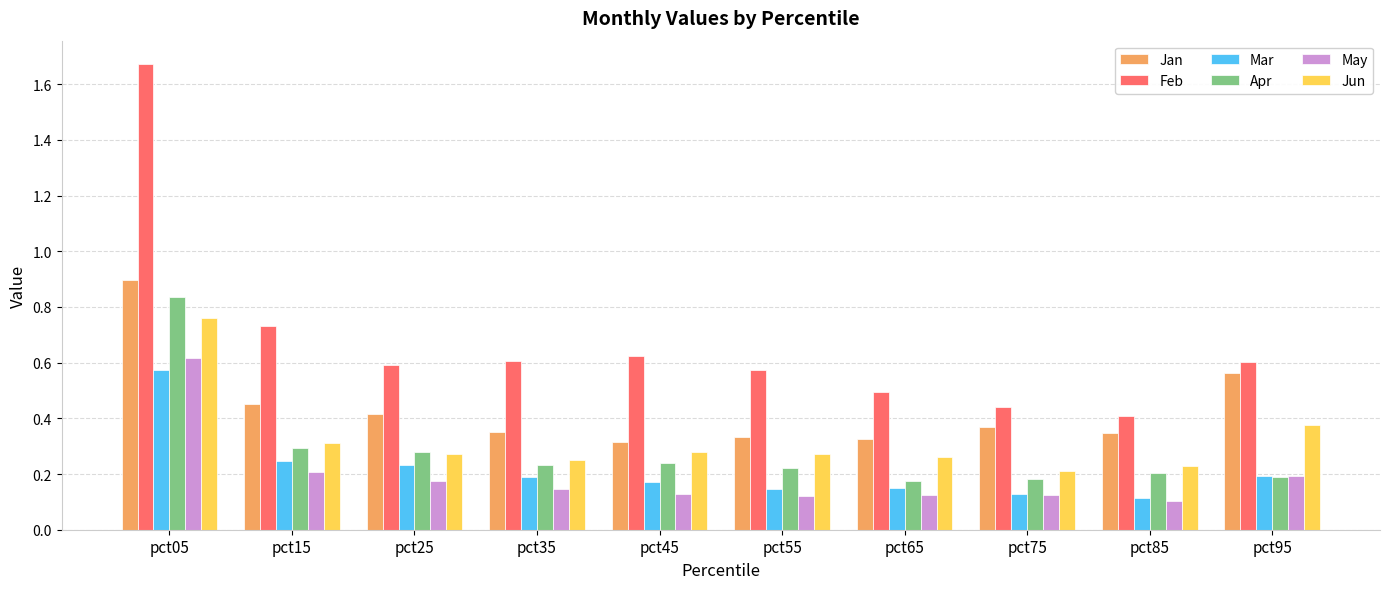

Where is Jun nearest to the value 0?

pct75